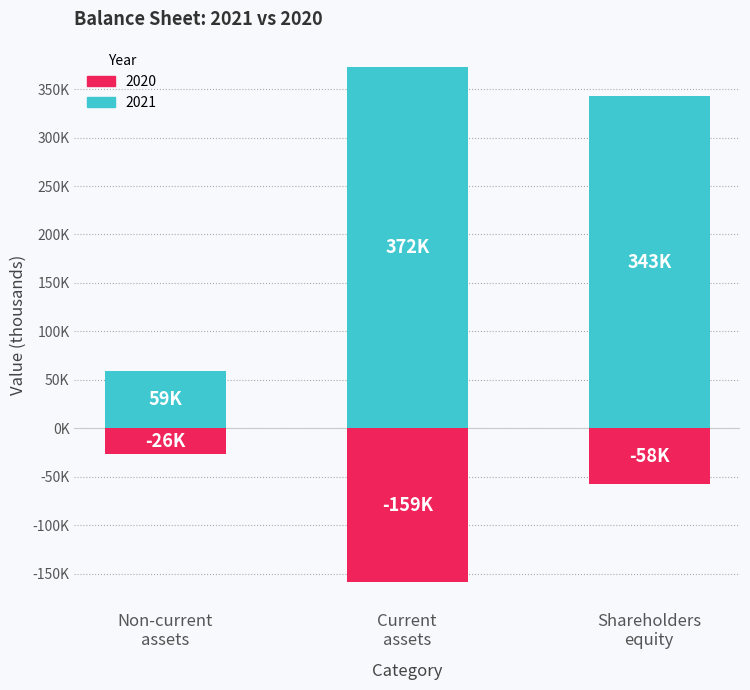

Reading left to right, extract all data points from this chart.

2021 (Profit): Non-current
assets=58950	Current
assets=372475	Shareholders
equity=342511
2020 (Loss): Non-current
assets=-26352	Current
assets=-158594	Shareholders
equity=-57722